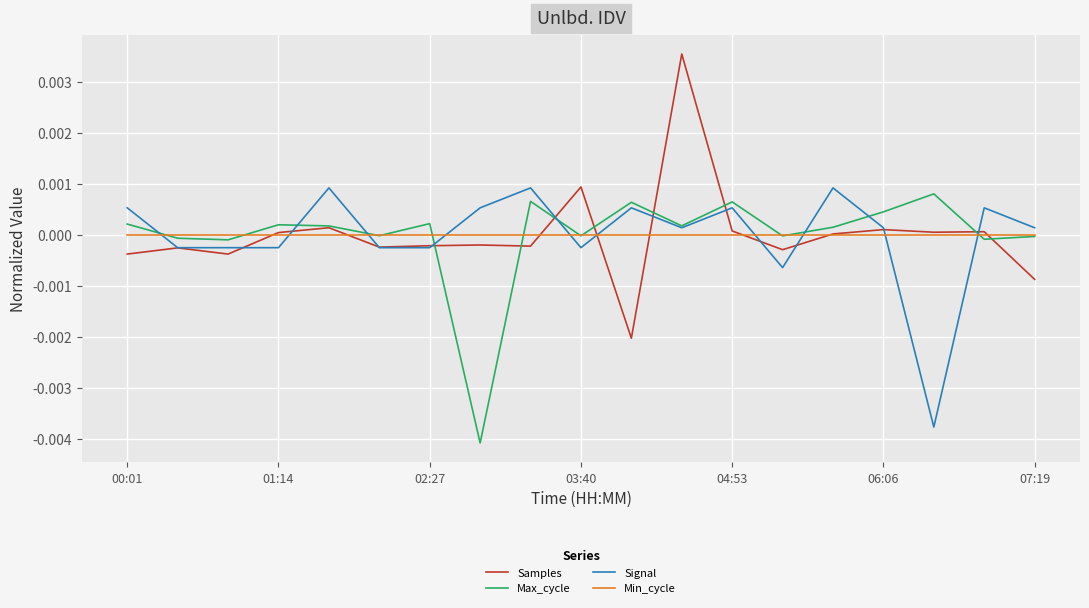

How many intersections are there between Samples and Min_cycle?

8